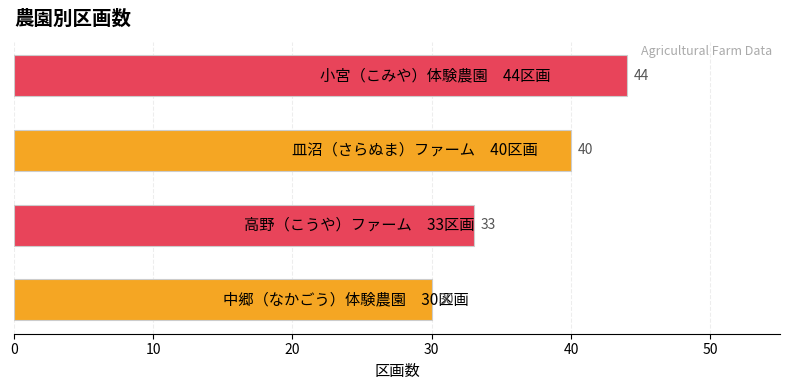

What is the sum of all values?

147